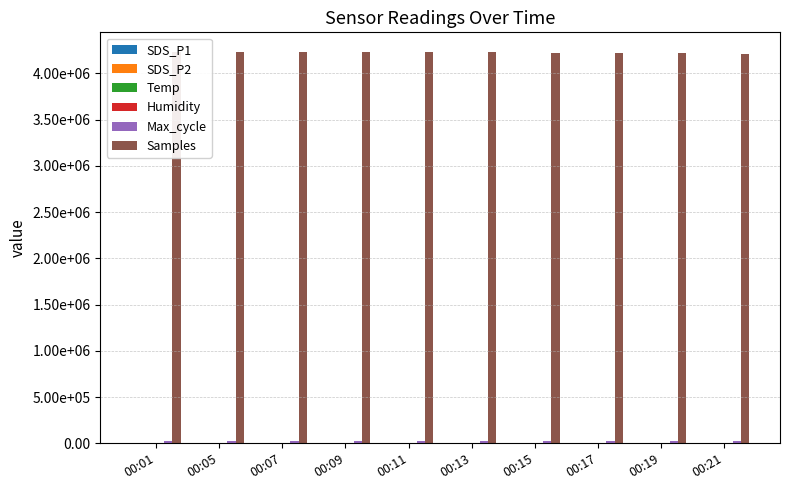

Are the bars horizontal?

No